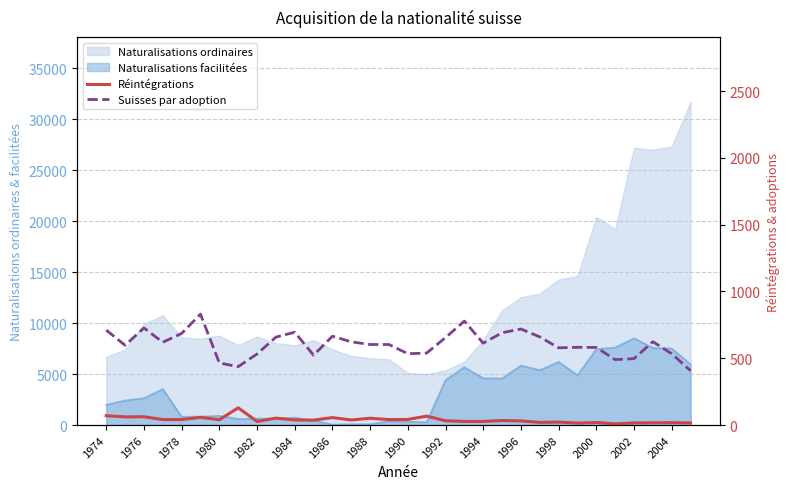

What is the difference between the maximum and minimum values in the Suisses par adoption series?

423